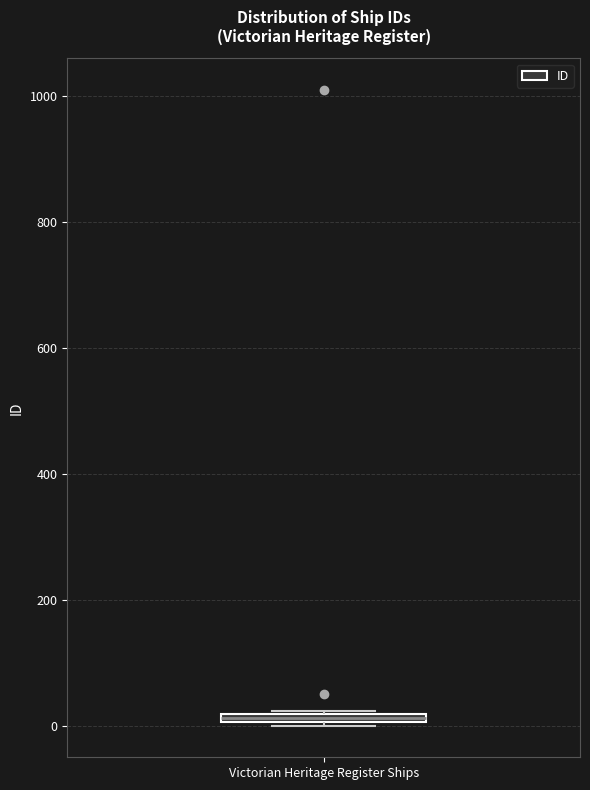

Where is the upper edge of the box for Victorian Heritage Register Ships on the y-axis? The values are not printed on the chart, so give them approximately, as read against the axis.

20